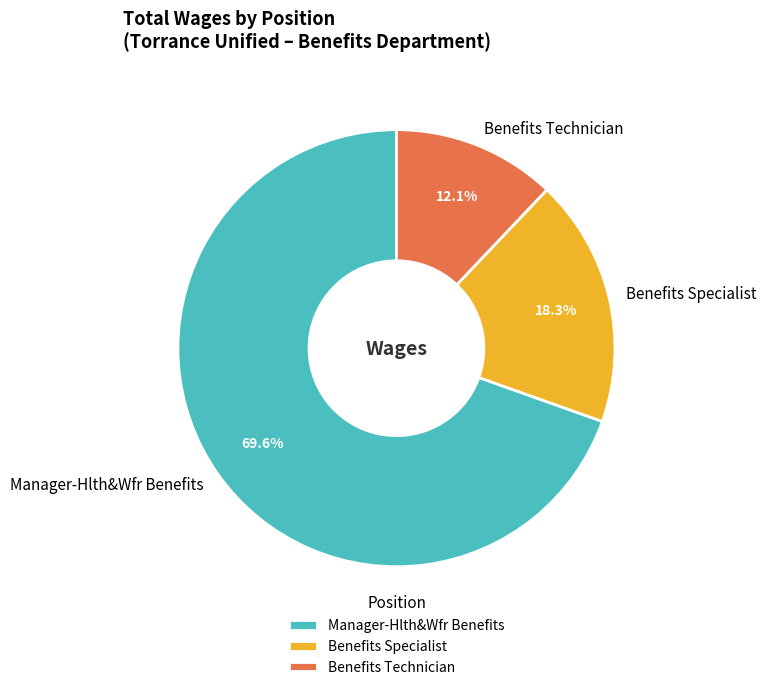

What percentage is the Benefits Specialist slice, to the nearest percent?

18%